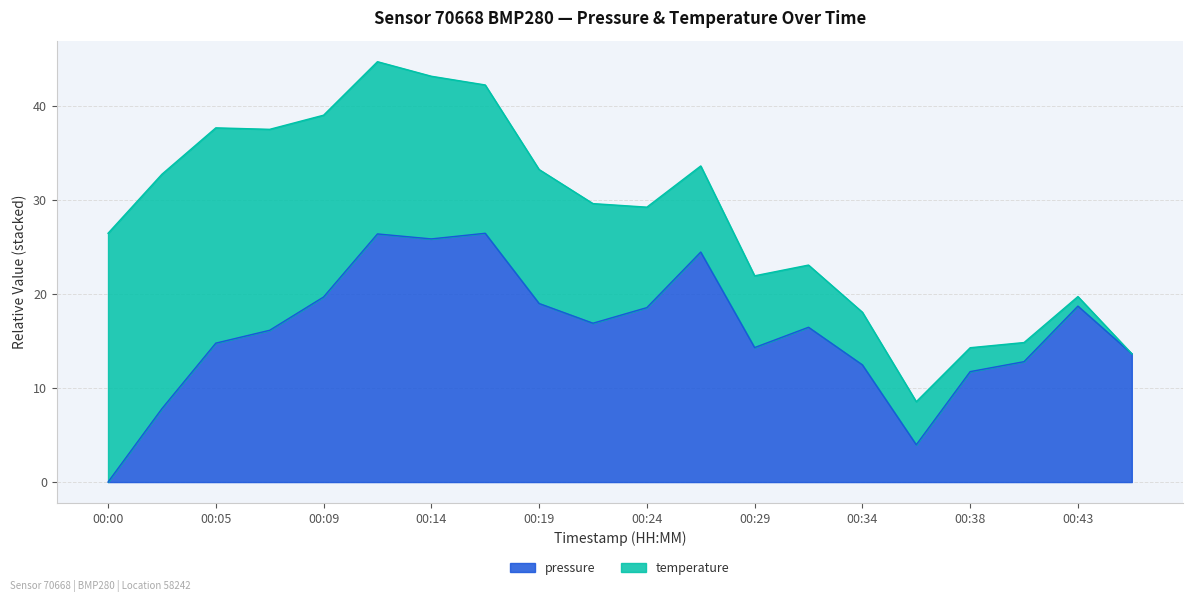

How many points are higher than both their immediate neighbors (excluding endpoints)?

5